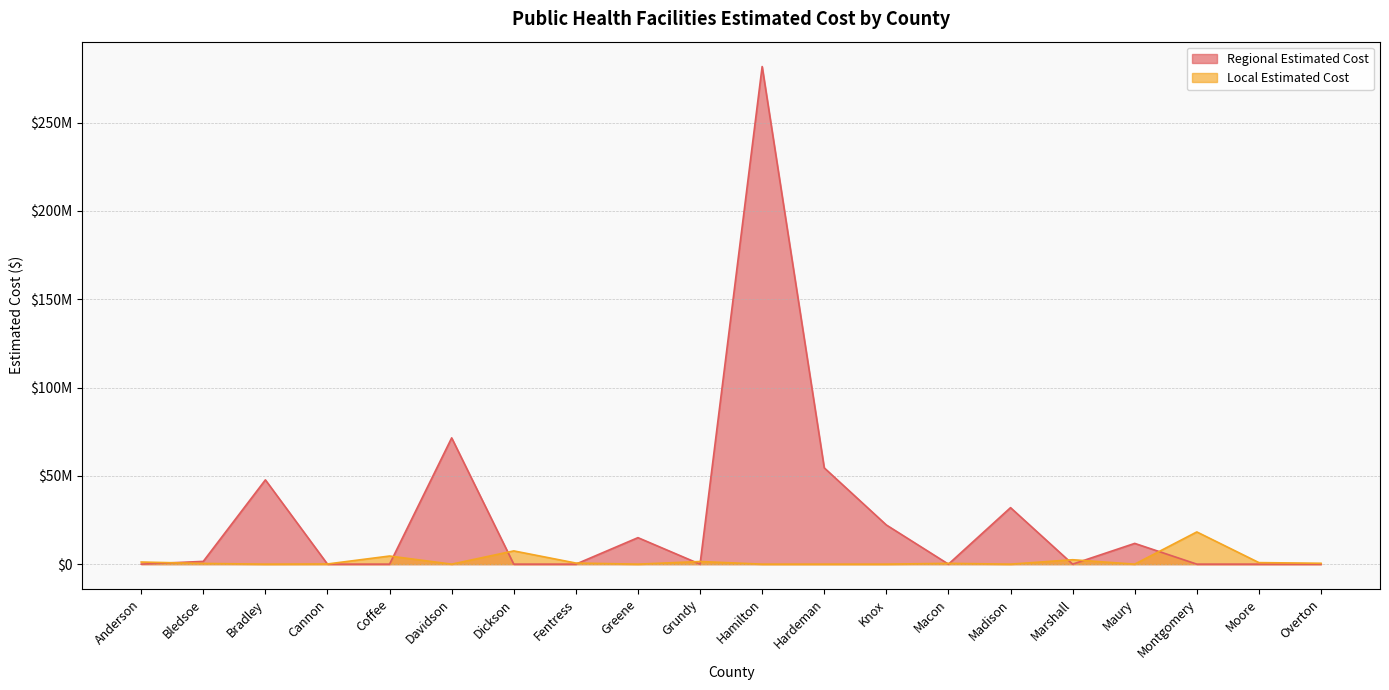

What are all the series names shown in the legend?

Regional Estimated Cost, Local Estimated Cost